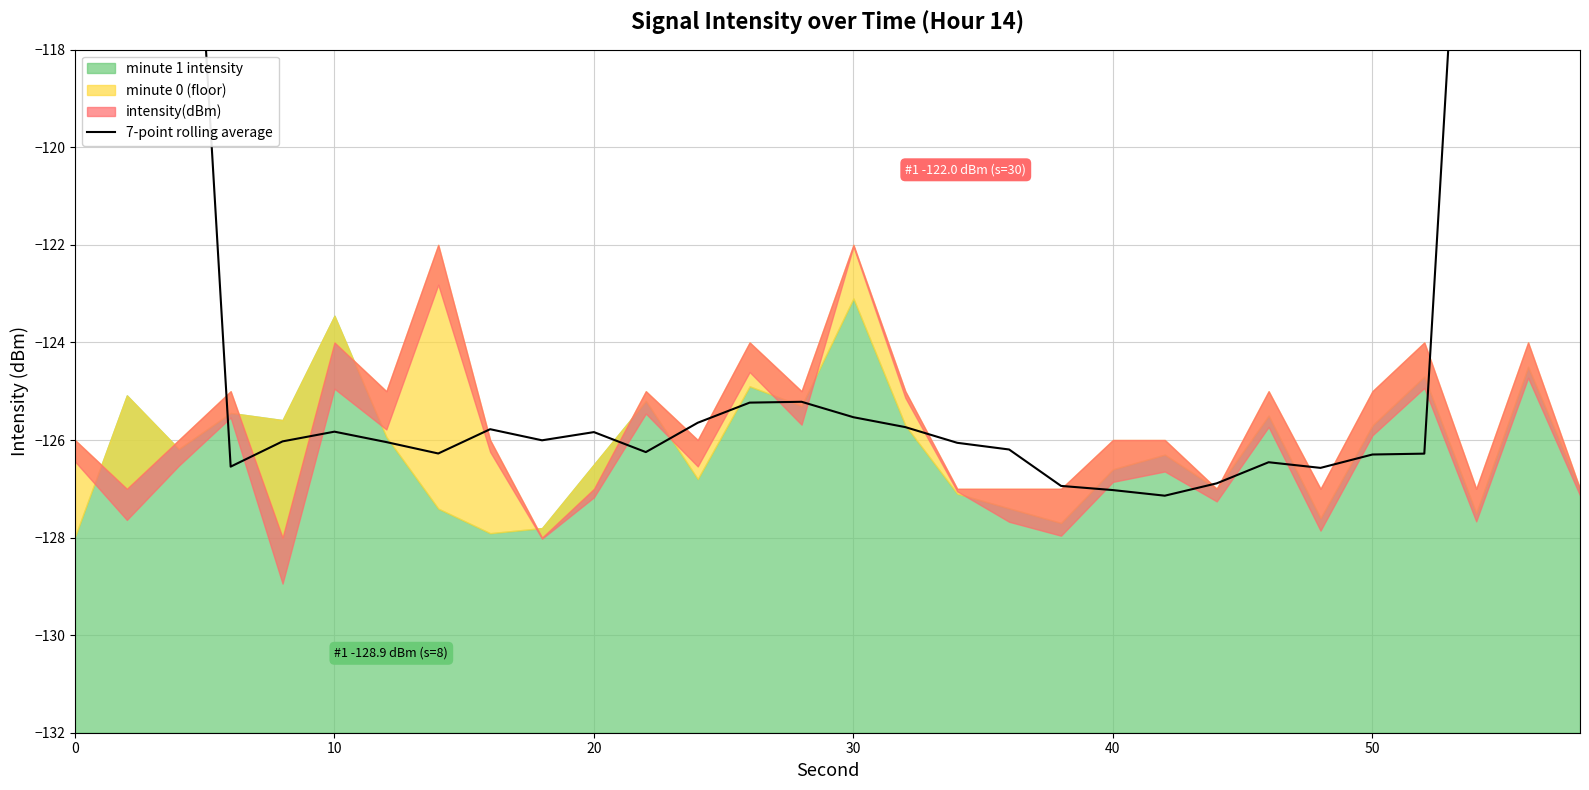

The chart shows a value of -167.9 at 21. True or false?

False